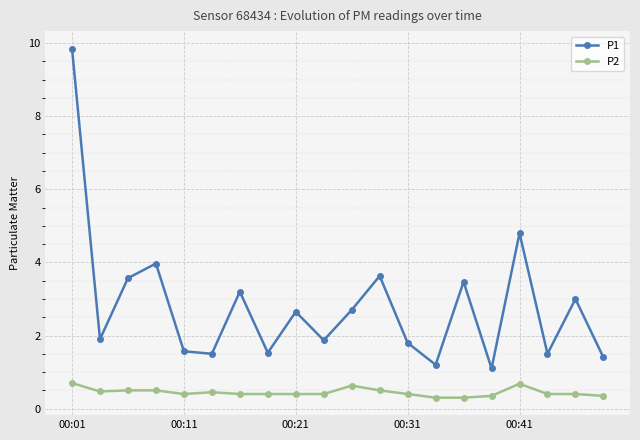

True or false: P2 and P1 intersect in this chart.

False